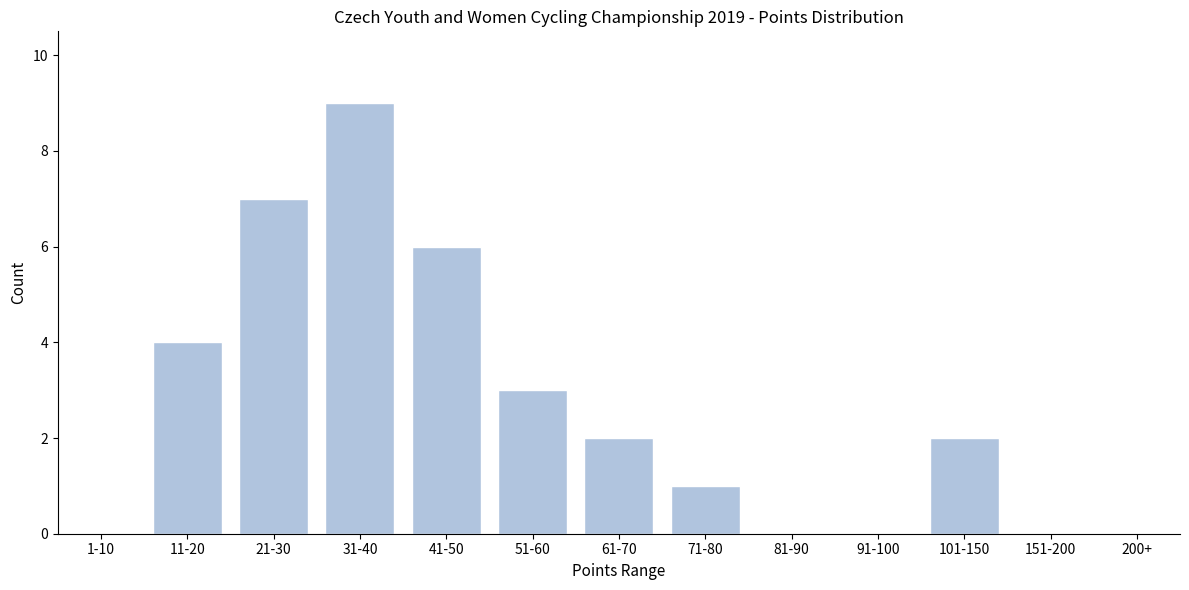

Reading left to right, transcribe all the data shown in this chart.

1-10=0	11-20=4	21-30=7	31-40=9	41-50=6	51-60=3	61-70=2	71-80=1	81-90=0	91-100=0	101-150=2	151-200=0	200+=0